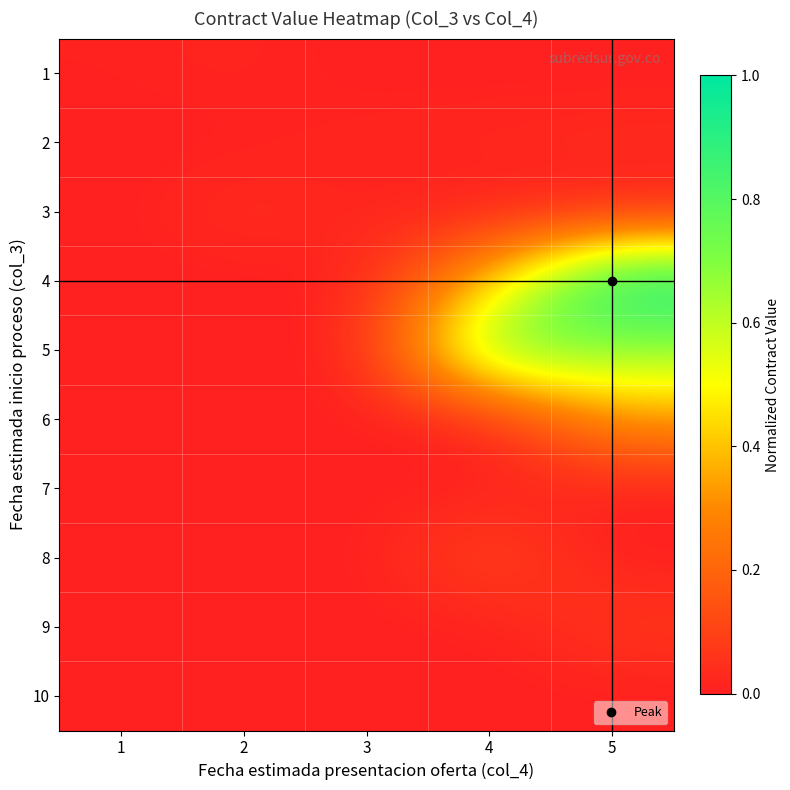

Reading left to right, what are all the values shown in this chart?

1: 1=0.0	2=0.0	3=0.0	4=0.0	5=0.0
2: 1=0.0	2=0.0	3=0.0	4=0.0	5=0.0
3: 1=0.0	2=0.0	3=0.0	4=0.0	5=0.0
4: 1=0.0	2=0.0	3=0.0	4=0.4	5=1.0
5: 1=0.0	2=0.0	3=0.0	4=0.8	5=0.7
6: 1=0.0	2=0.0	3=0.0	4=0.0	5=0.3
7: 1=0.0	2=0.0	3=0.0	4=0.0	5=0.0
8: 1=0.0	2=0.0	3=0.0	4=0.1	5=0.0
9: 1=0.0	2=0.0	3=0.0	4=0.0	5=0.1
10: 1=0.0	2=0.0	3=0.0	4=0.0	5=0.0